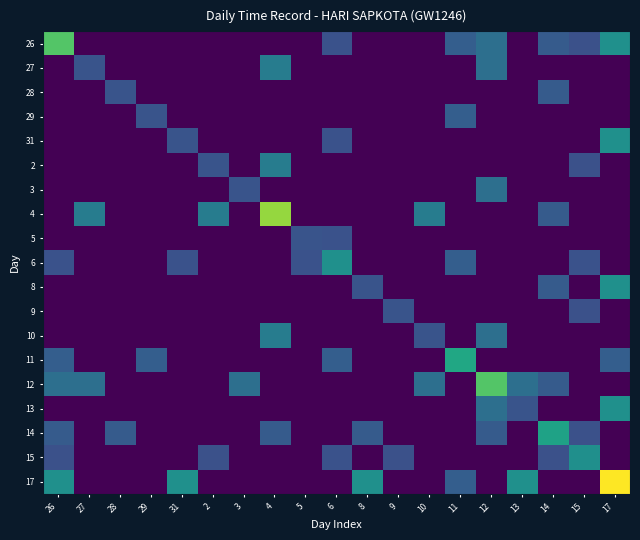

How many distinct data groups are displayed?

19